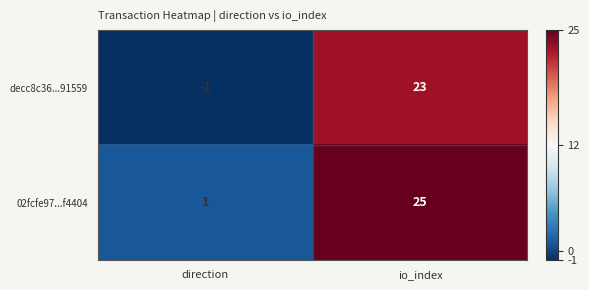

Count the number of categories in the chart.

2